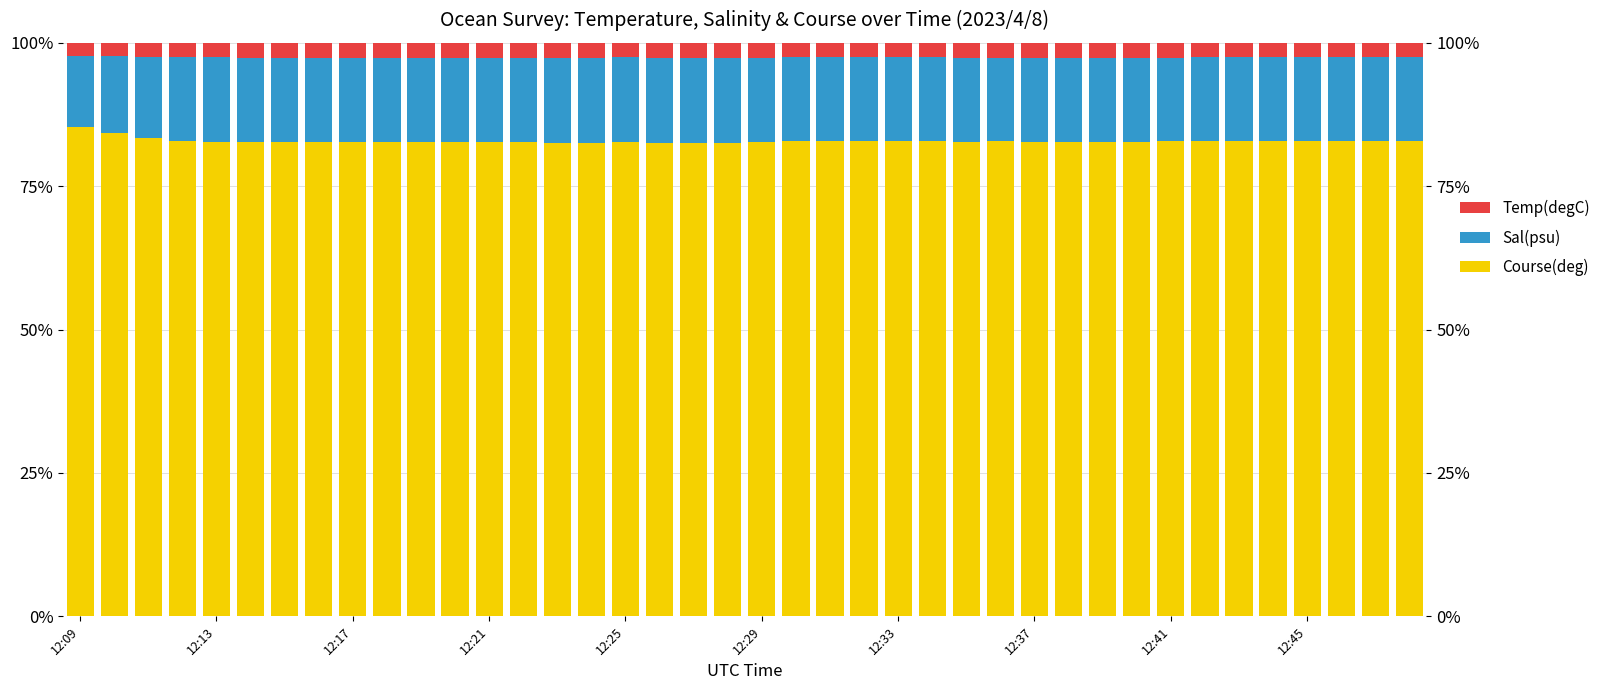

What is the sum of the Sal(psu) values at 25 and 37?

0.3